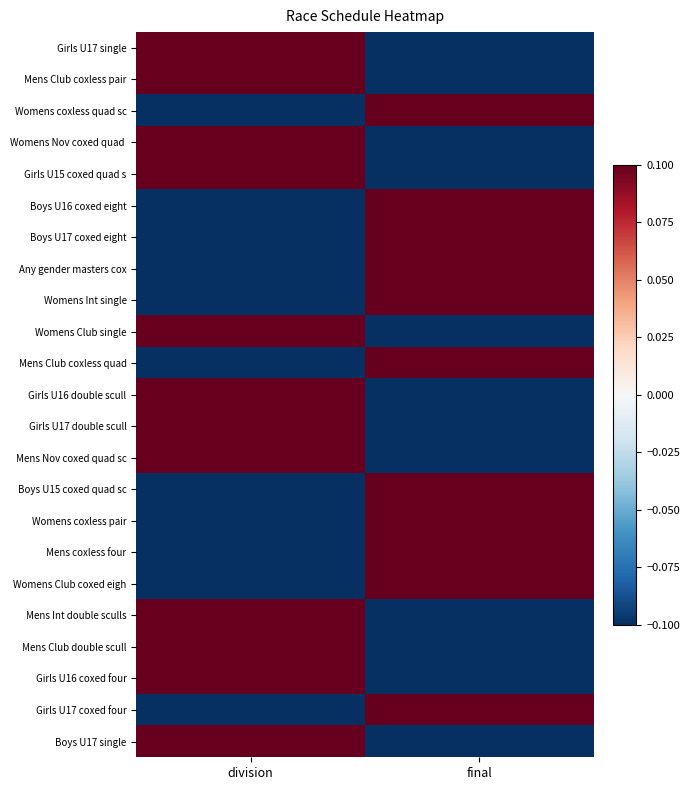

Which label corresponds to the largest value in the chart?

division